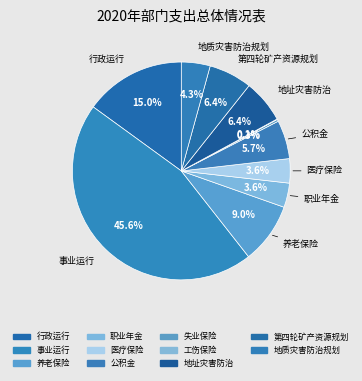

What is the change in value from 失业保险 to 工伤保险?

-1.1